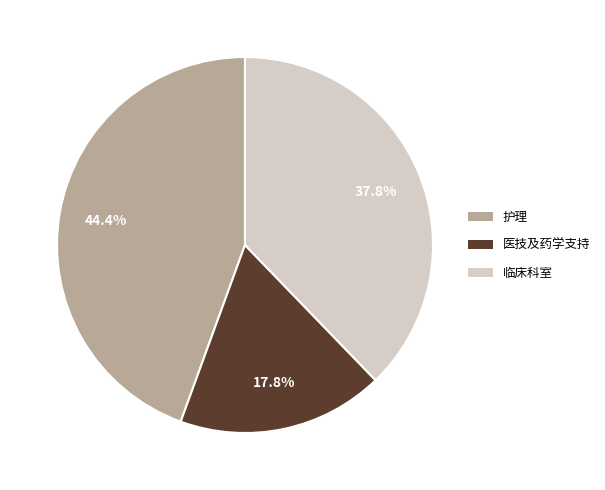

Is there a majority slice in this chart?

No